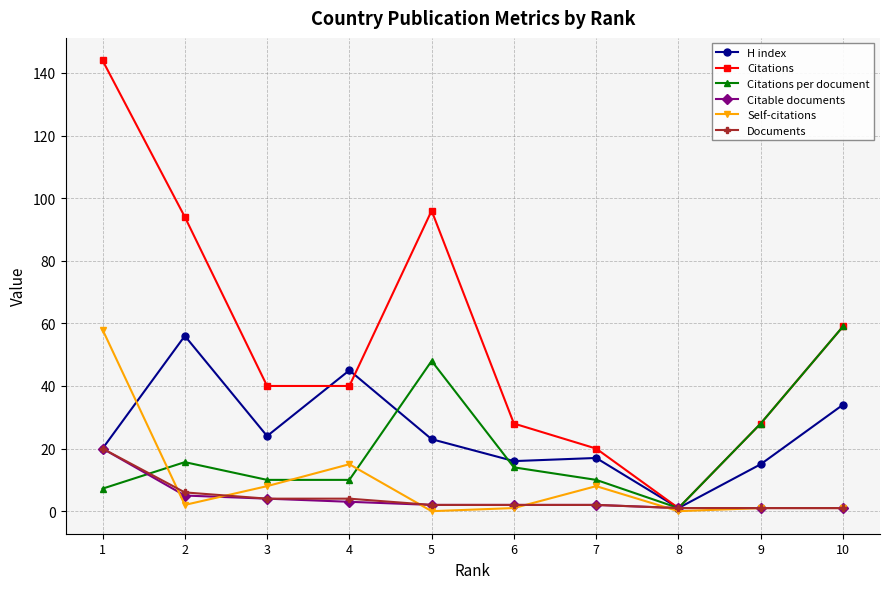

Which series has the largest total across all categories?

Citations